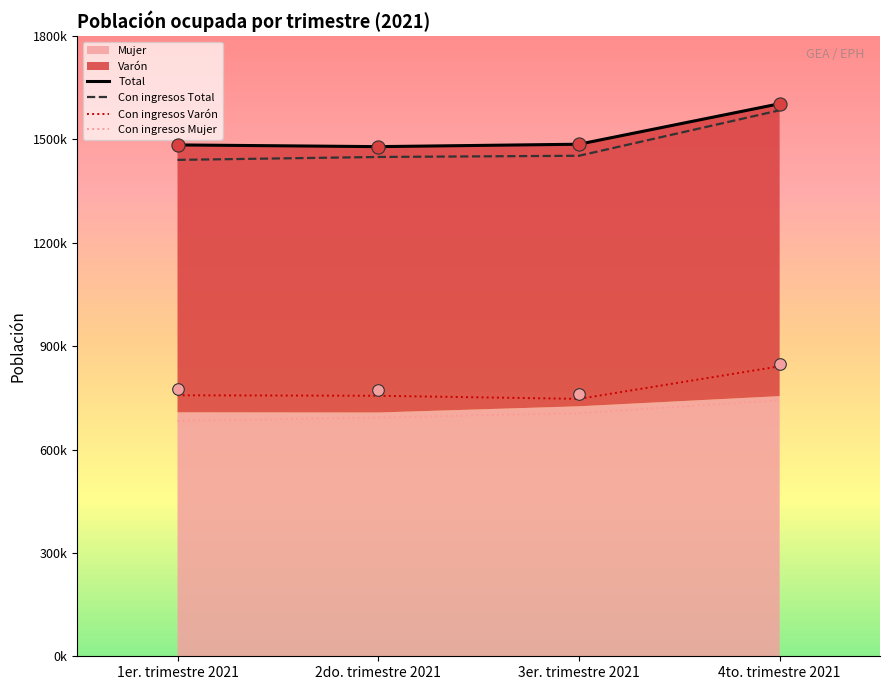

What is the total value across all series at 1er. trimestre 2021?

4365000